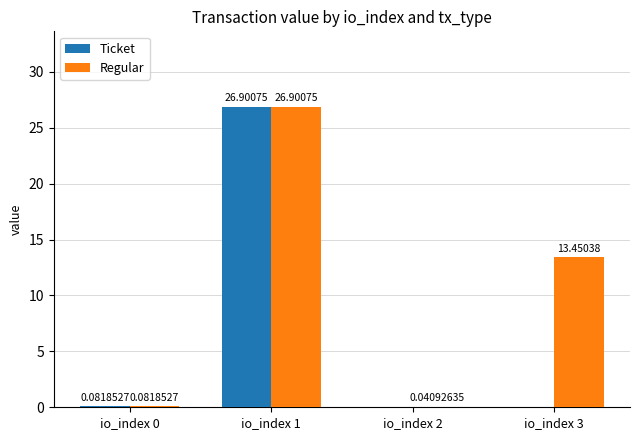

At which category is the sum across all series the highest?

io_index 1